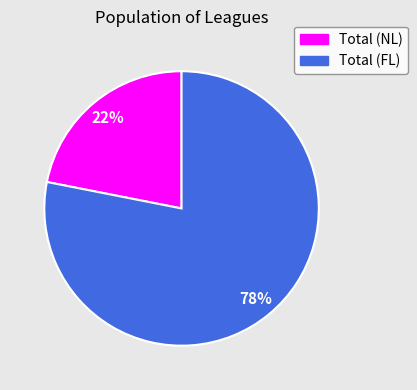

Rank the categories by value from highest to lowest.

Total (FL), Total (NL)